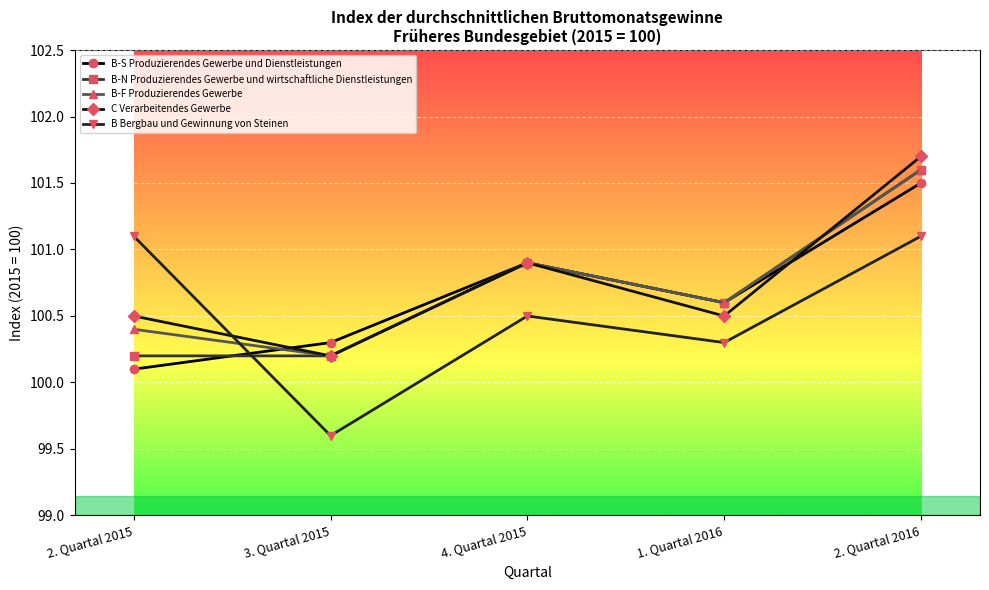

Which label corresponds to the smallest value in the chart?

3. Quartal 2015